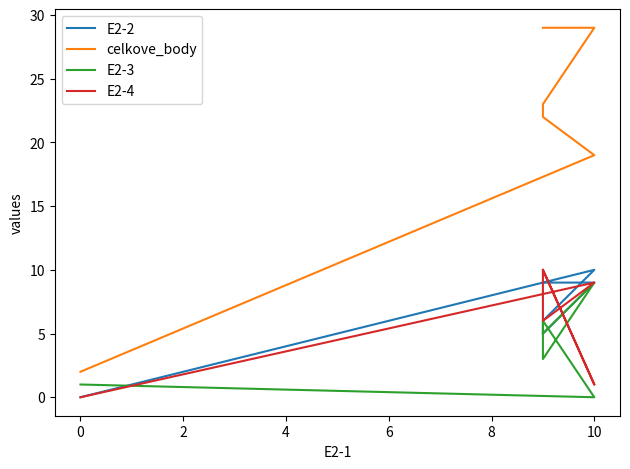

True or false: E2-3 and celkove_body cross at least once.

False